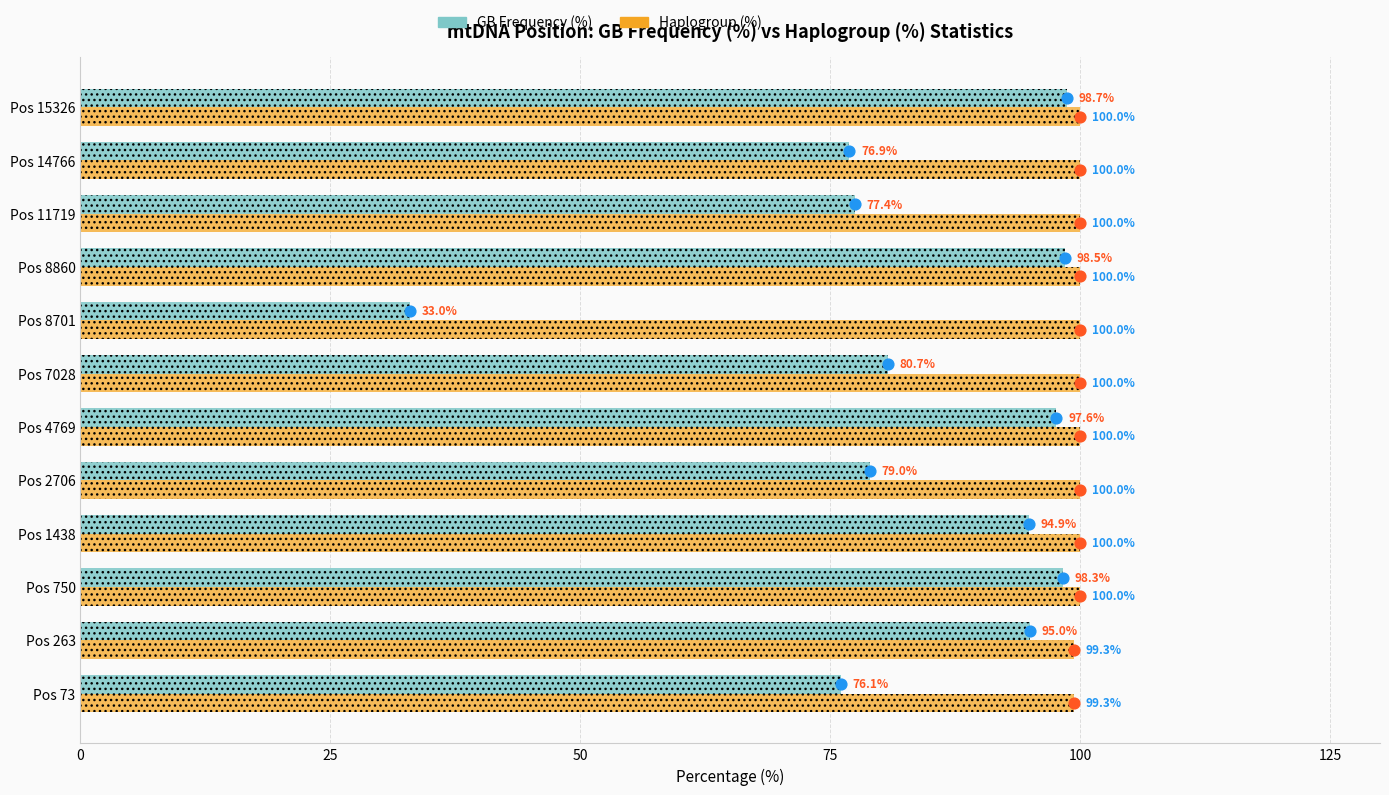

At how many categories does at least one series exceed 40?

12